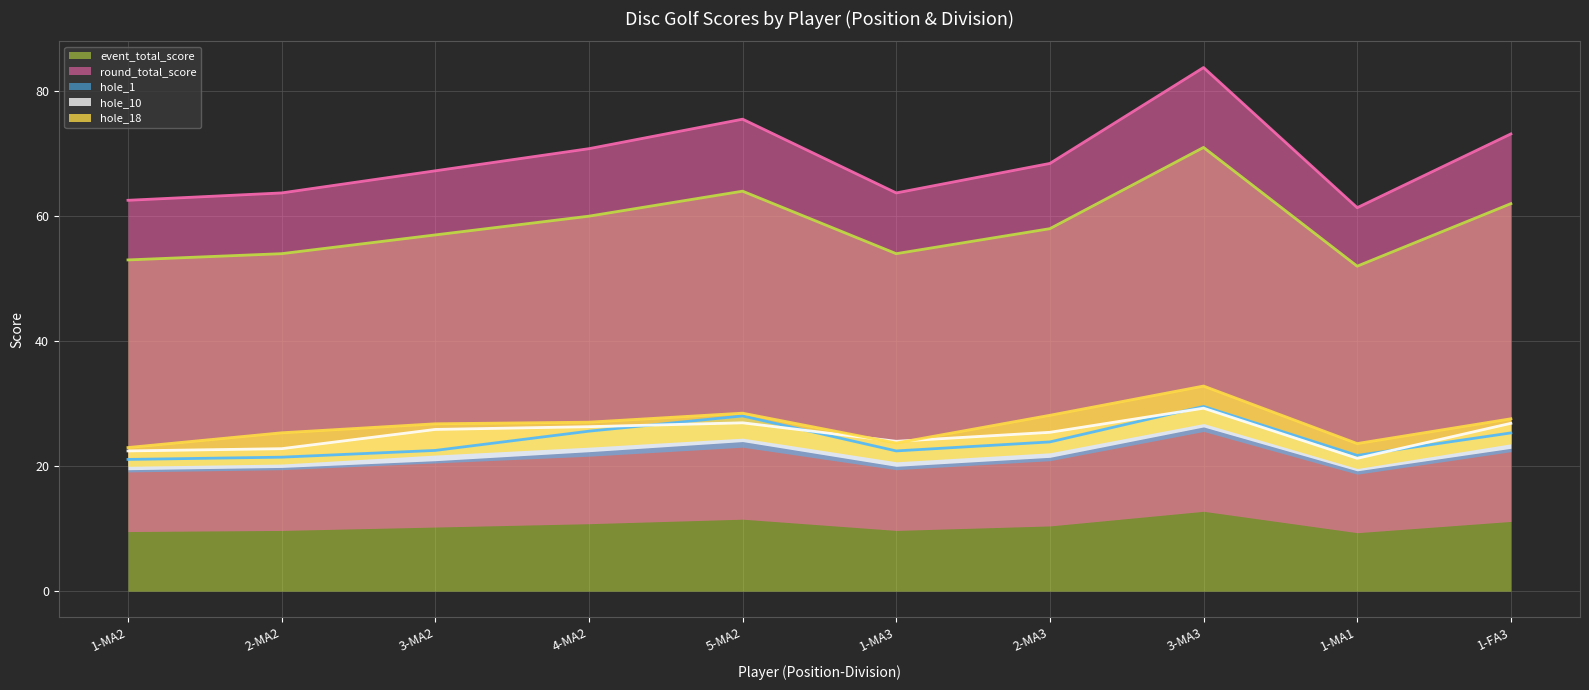

What is the greatest value displayed?

71